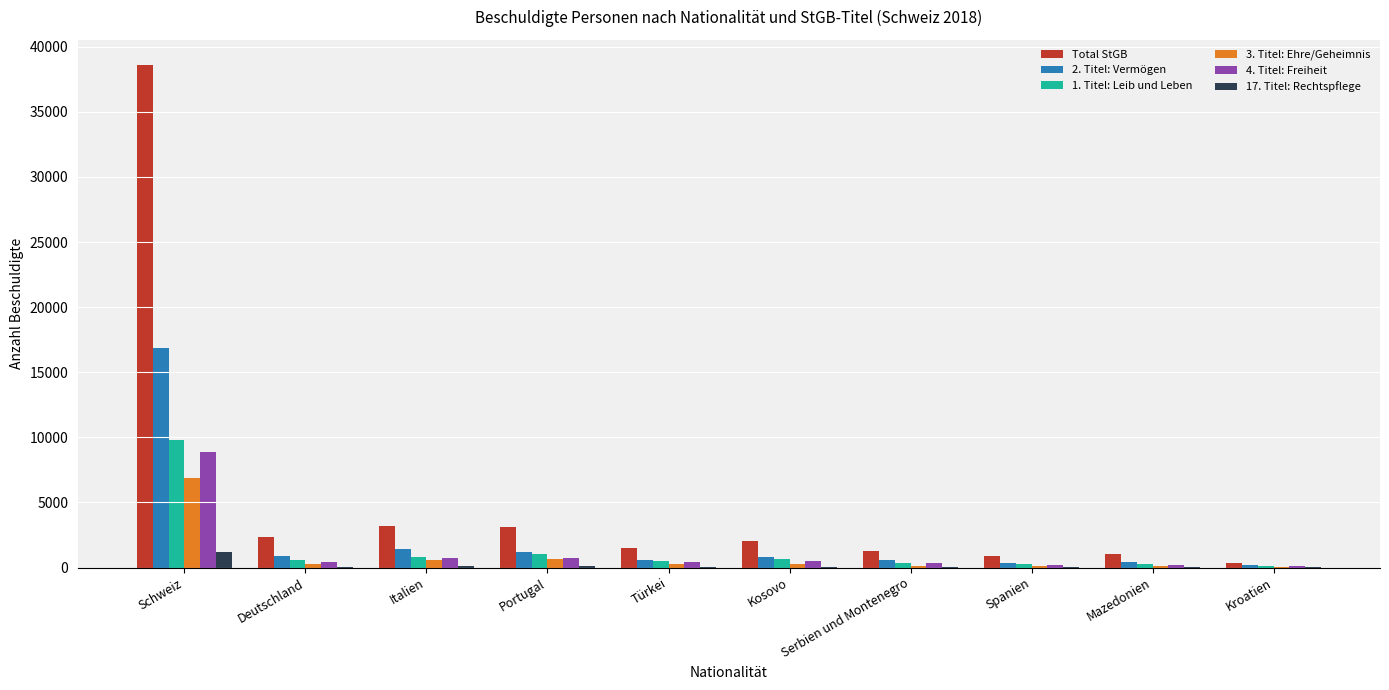

Which series has the largest total across all categories?

Total StGB